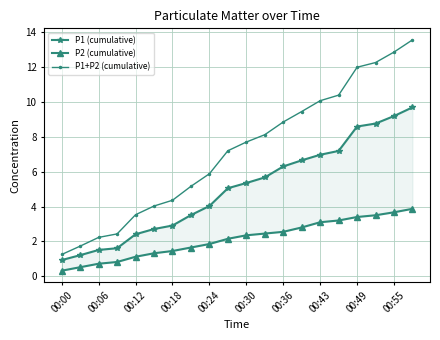

The value of P1+P2 (cumulative) at 00:12 is 0.5. True or false?

False